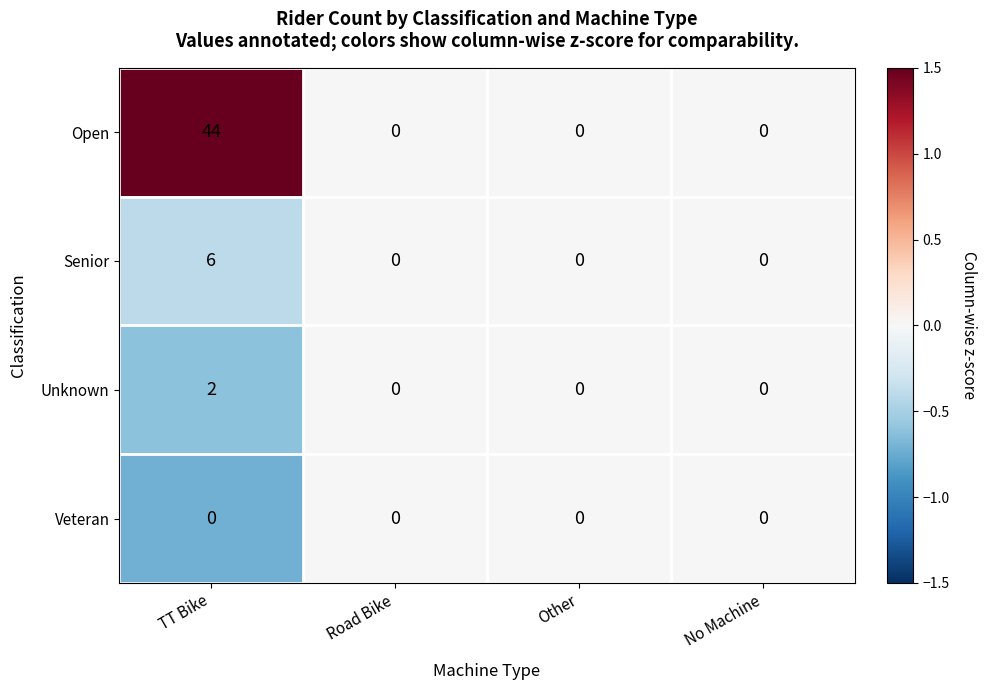

Which category has the highest value across all series?

TT Bike